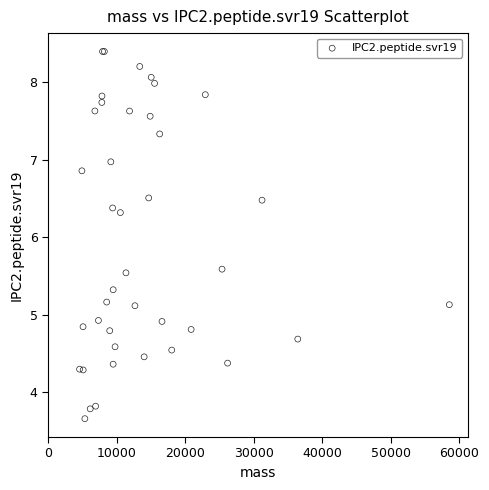

What Y value in the scatter plot is closest to 6?

6.3